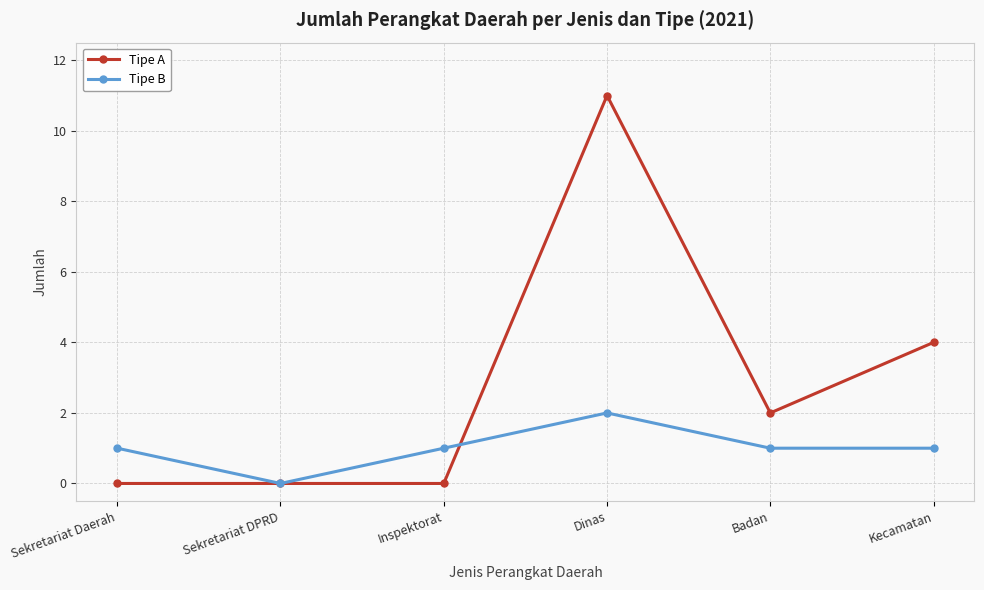

Which series changed the most between Sekretariat Daerah and Badan?

Tipe A